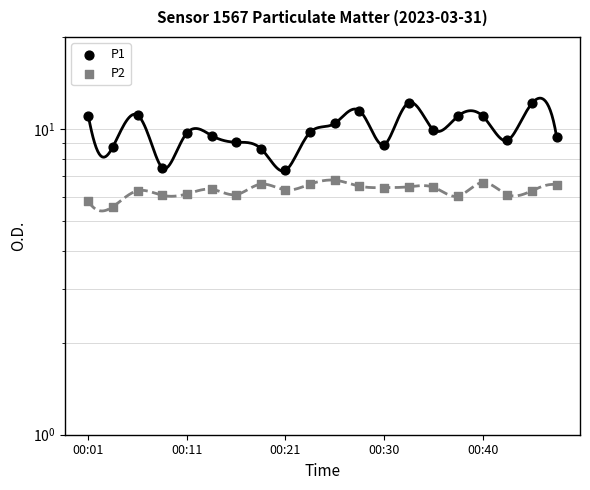

Is the value of P2 at 14 greater than the value of P1 at 00:11?

No